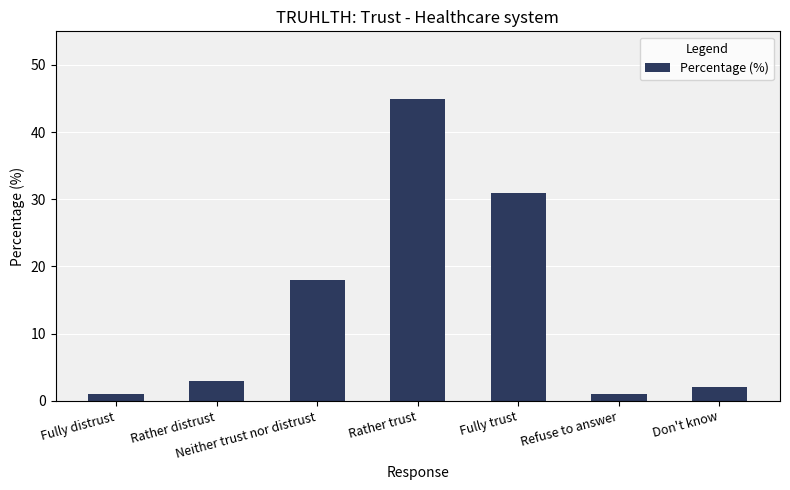

What is the sum of all values?

101